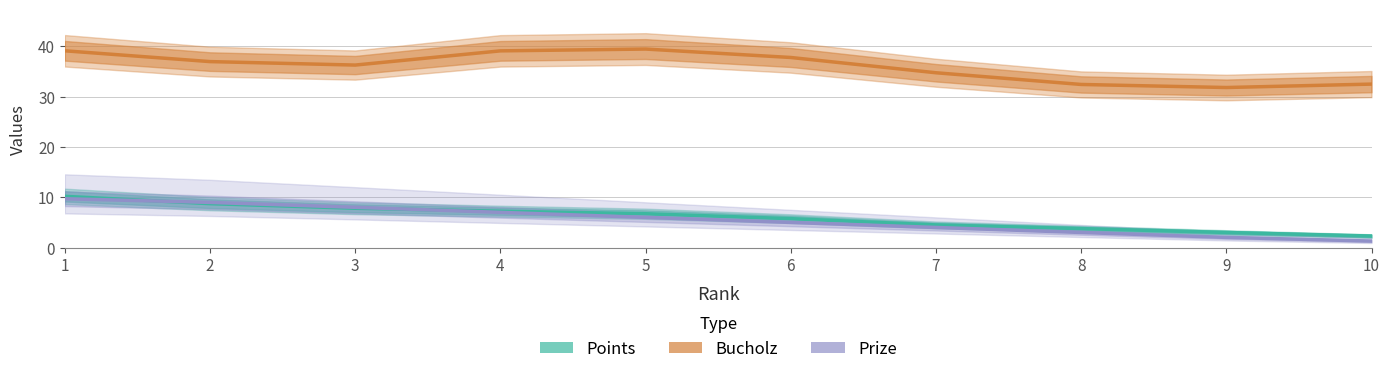

What are all the series names shown in the legend?

Points, Bucholz, Prize